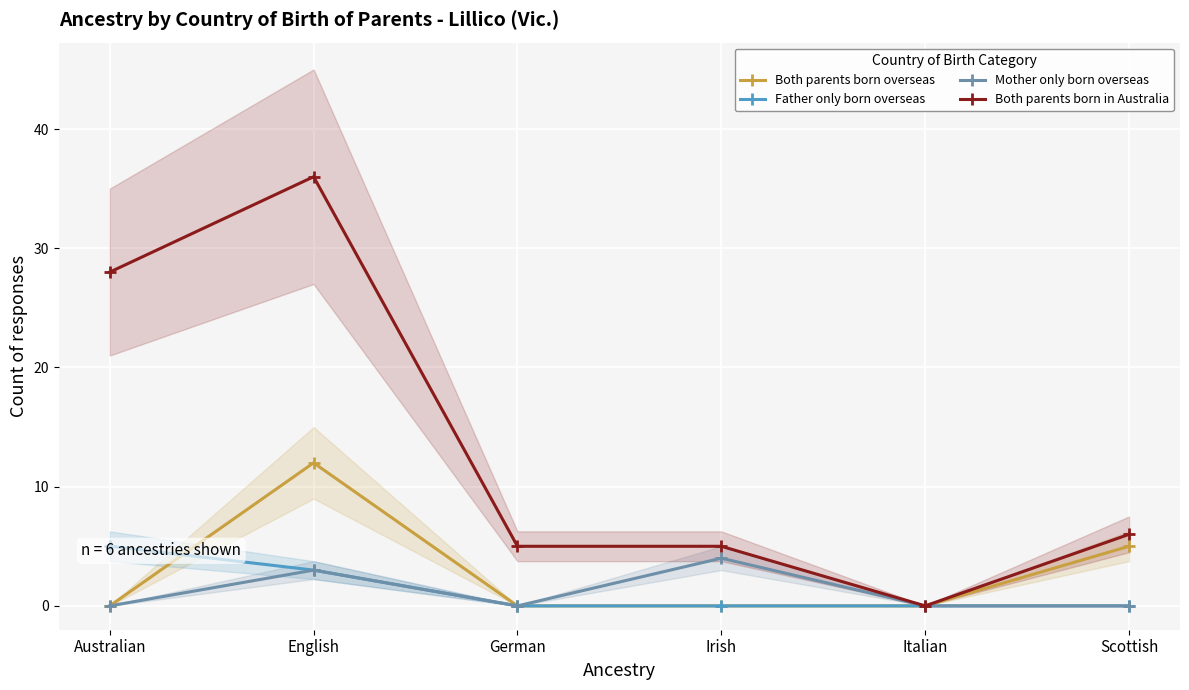

Rank the categories by Both parents born overseas value from highest to lowest.

English, Scottish, Australian, German, Irish, Italian